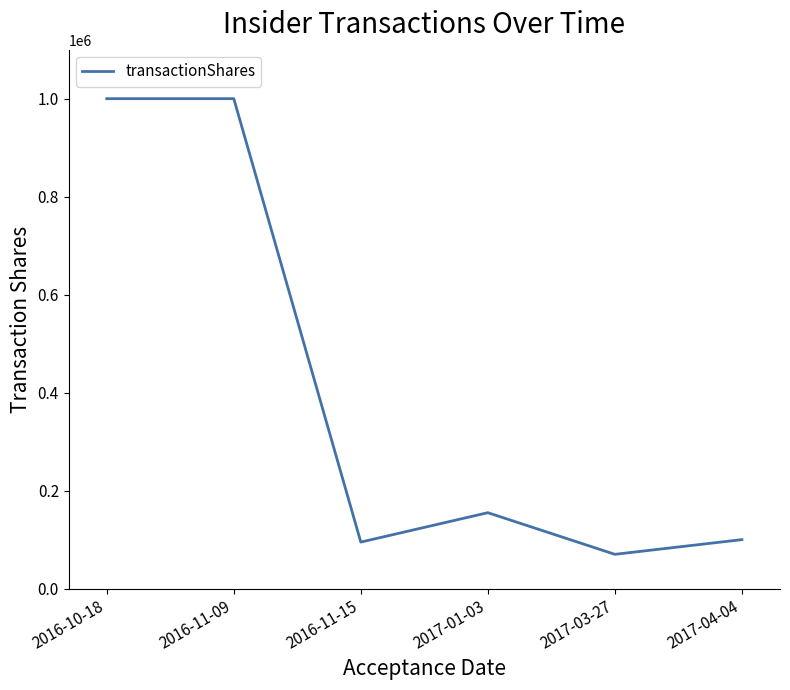

True or false: the data shows 162748 at 2017-04-04.

False